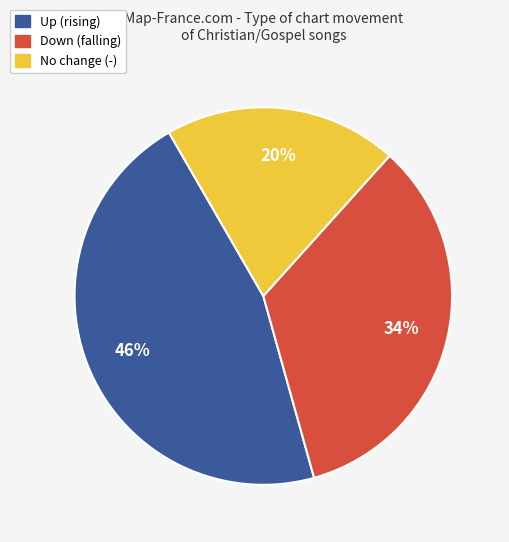

To the nearest percent, what is the average slice percentage?

33%